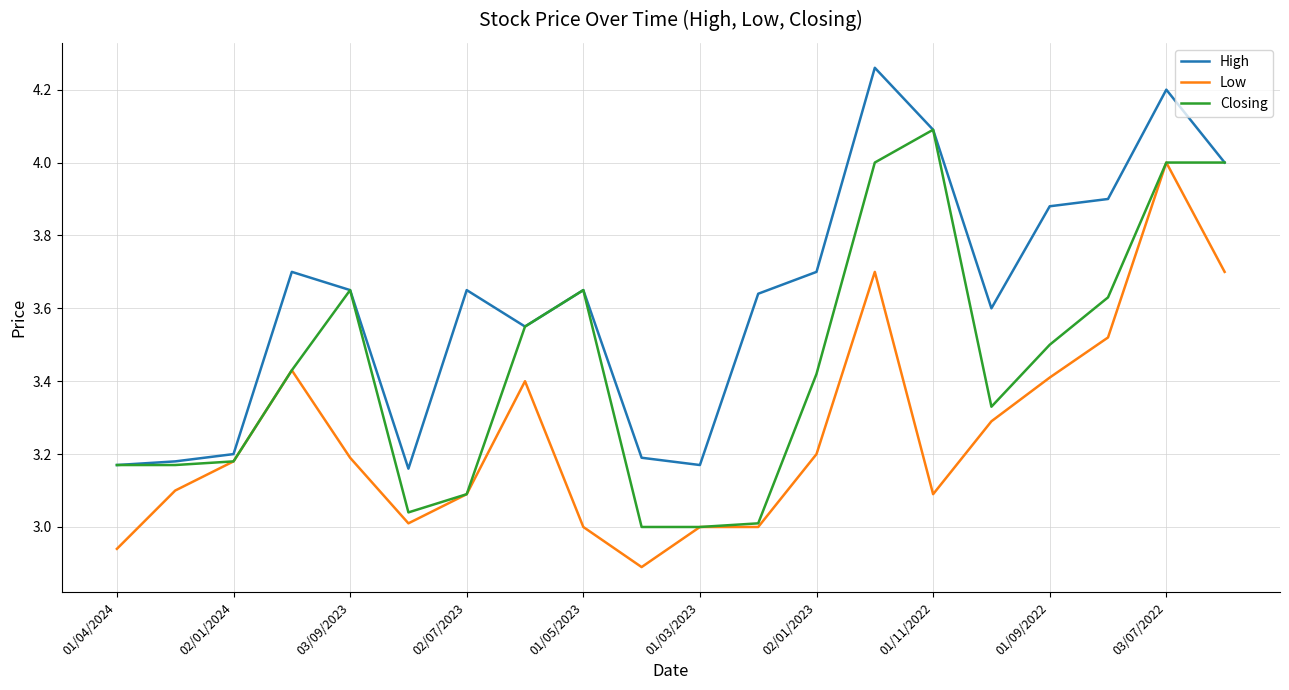

Which series has the largest total across all categories?

High